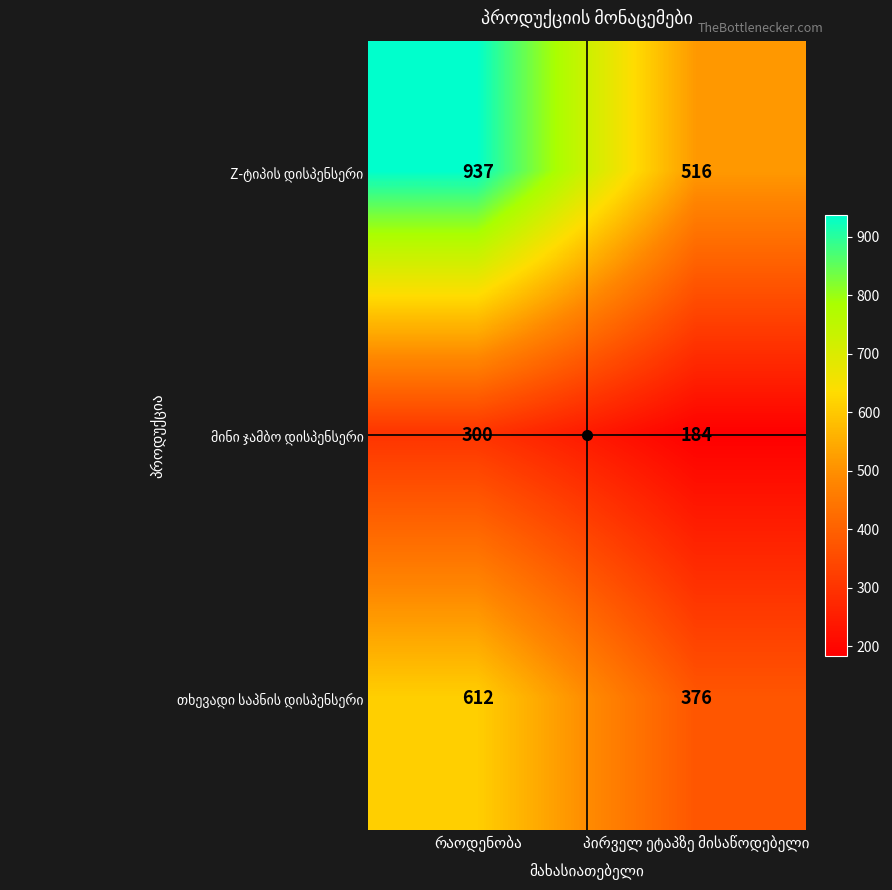

What is the greatest value displayed?

937